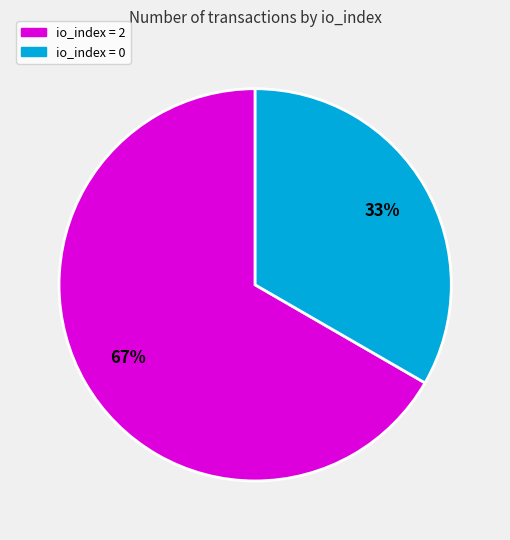

To the nearest percent, what is the average slice percentage?

50%